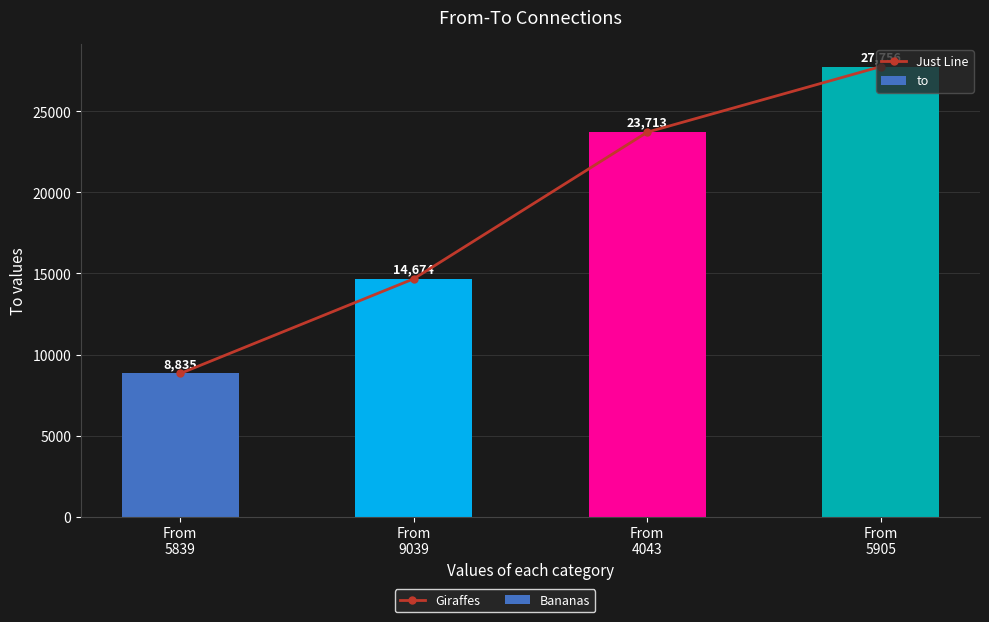

What are all the series names shown in the legend?

Just Line, to